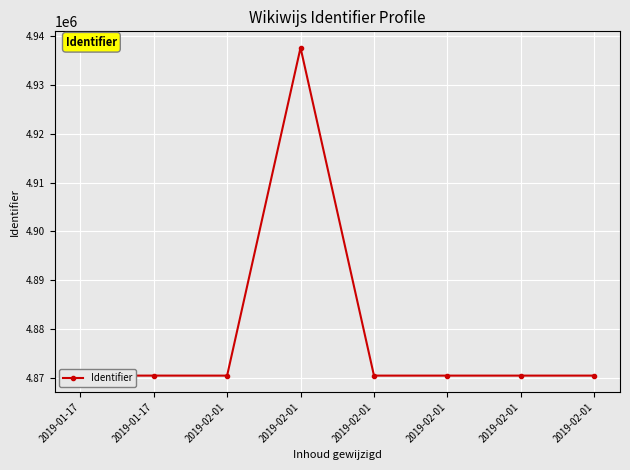

Rank the categories by value from highest to lowest.

2019-02-01, 2019-01-17, 2019-02-01, 2019-02-01, 2019-02-01, 2019-02-01, 2019-02-01, 2019-01-17